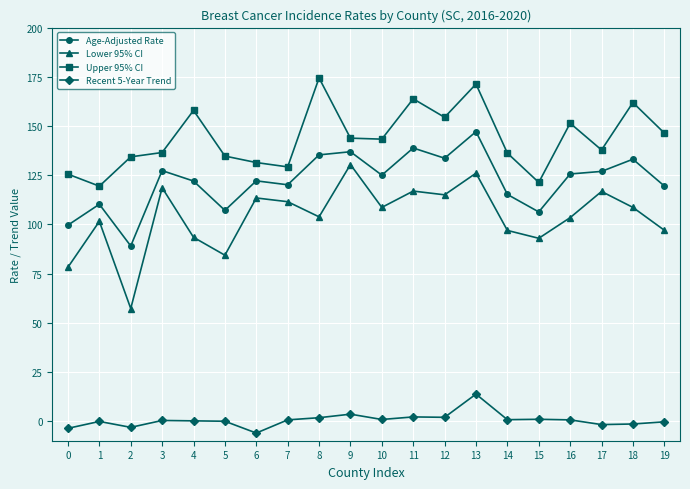

Rank the series by their maximum value, from lowest to highest.

Recent 5-Year Trend, Lower 95% CI, Age-Adjusted Rate, Upper 95% CI